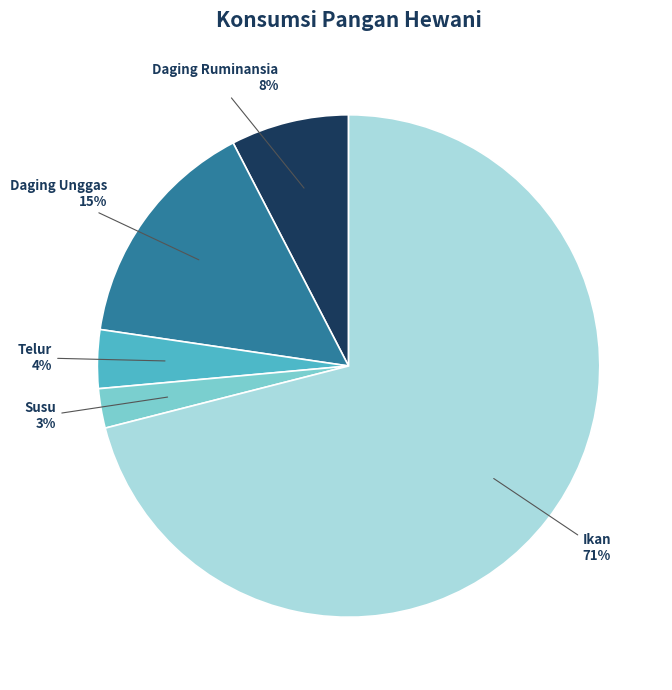

Rank the categories by value from highest to lowest.

Ikan, Daging Unggas, Daging Ruminansia, Telur, Susu